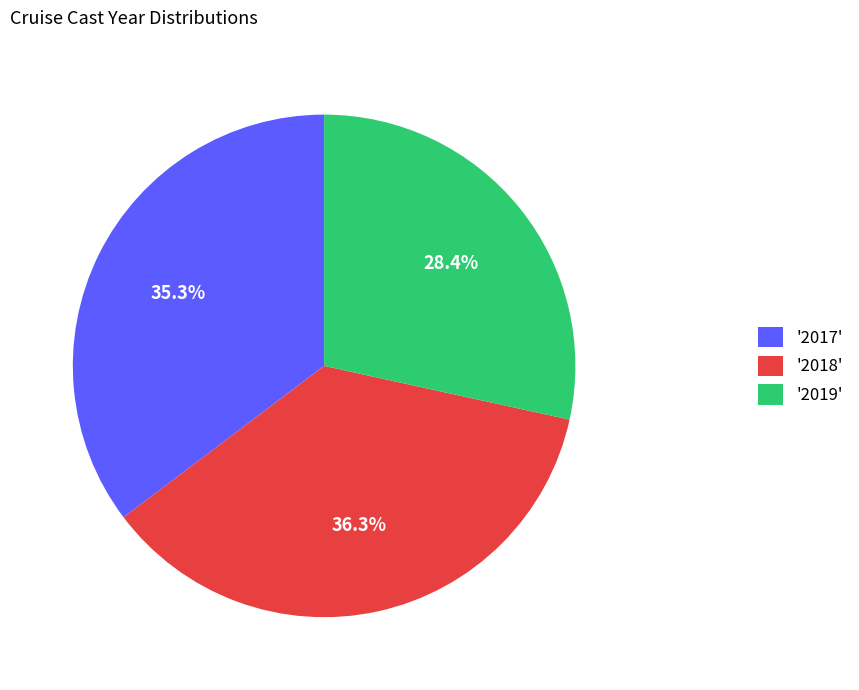

What is the largest slice in the pie chart?

'2018'